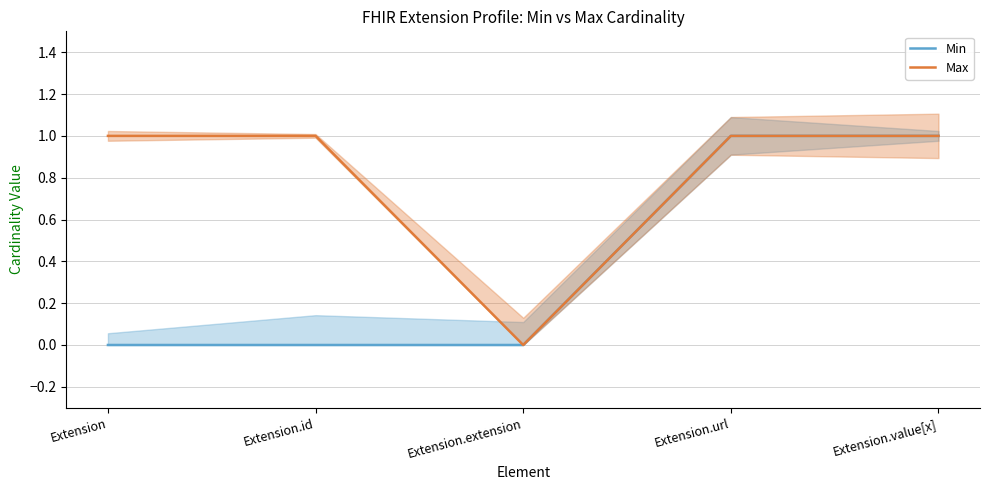

Rank the series at Extension.value[x] from lowest to highest value.

Min, Max